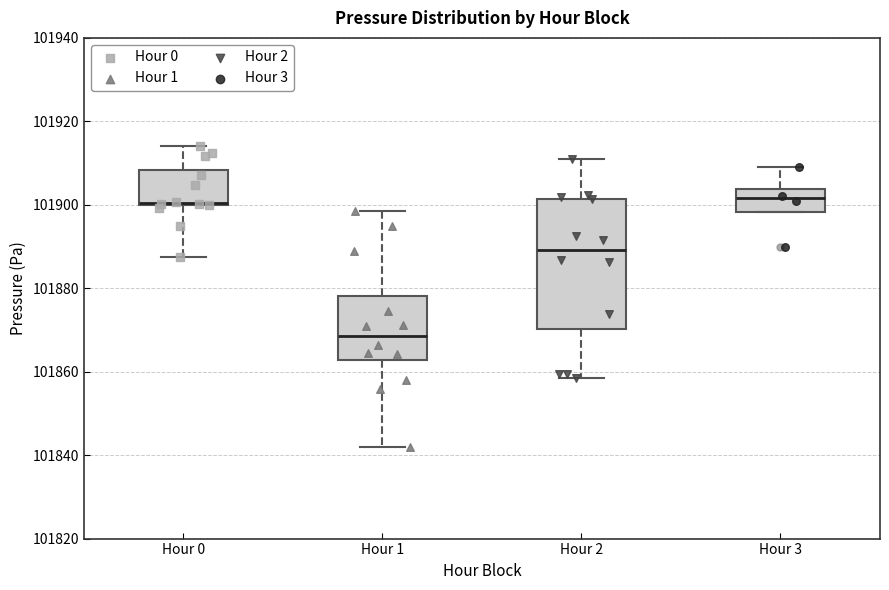

Which box is the tallest, from its lower edge to its upper edge?

Hour 2